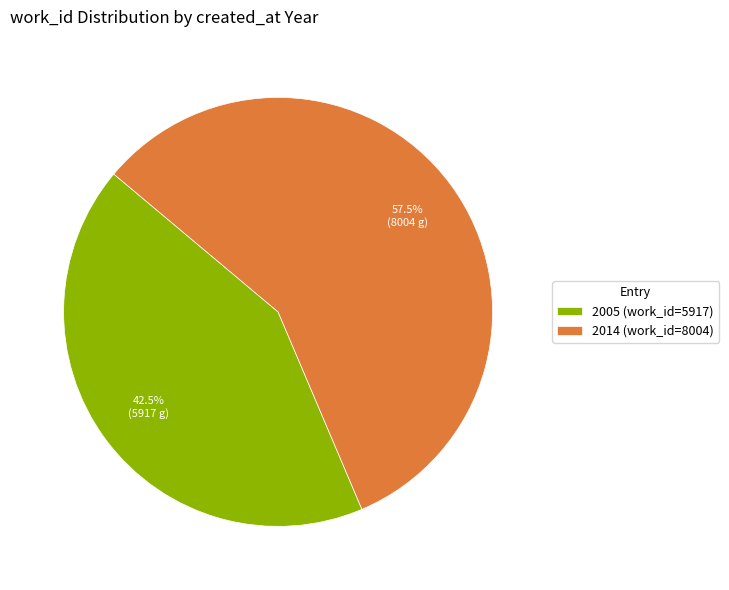

Which slice represents more than half of the pie?

2014 (work_id=8004)